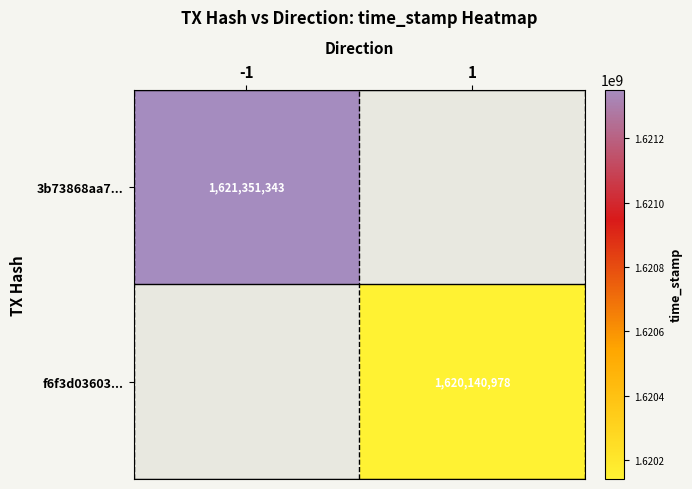

True or false: f6f3d03603... has a value of 479010372 at 1.

False